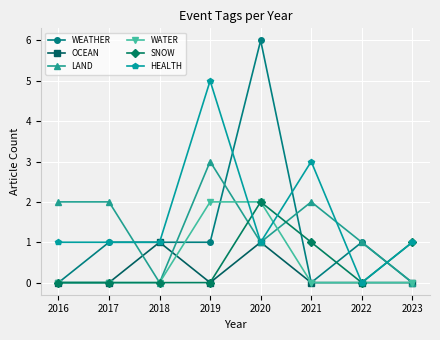

Between 2017 and 2020, which series saw the biggest shift?

WEATHER